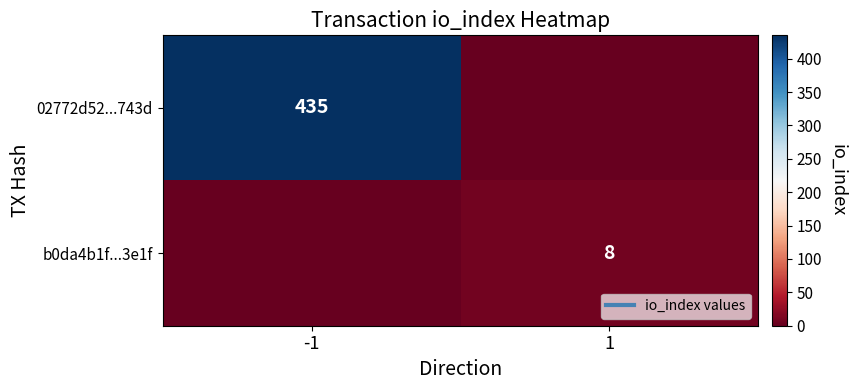

How many positive values does the b0da4b1f...3e1f series have?

1